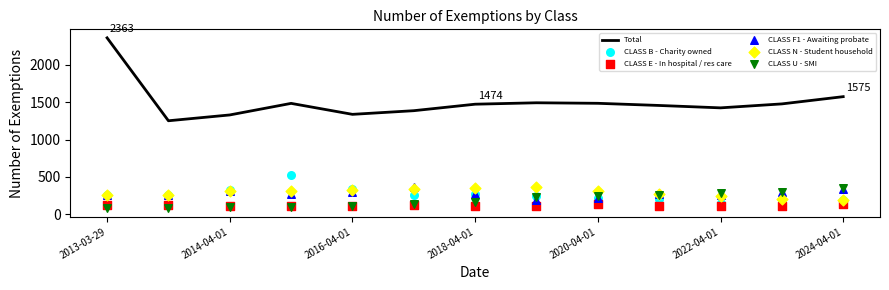

Which series has the largest total across all categories?

Total